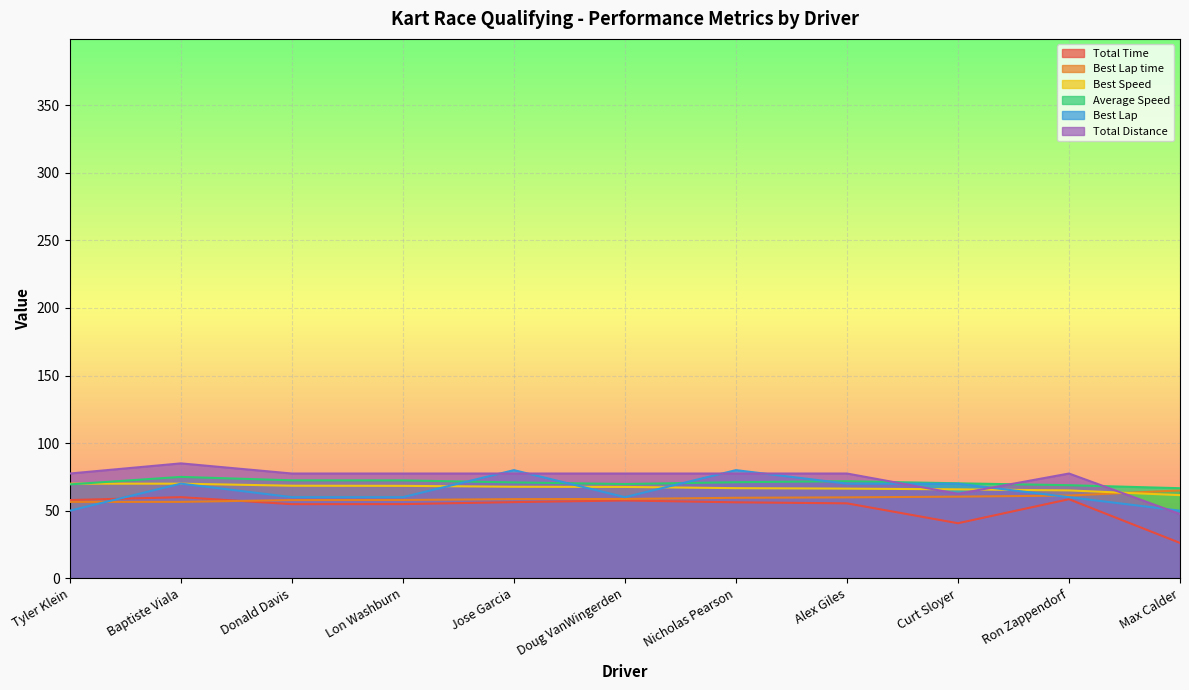

Reading right to left, transcribe all the data shown in this chart.

Total Time: Max Calder=26.1	Ron Zappendorf=58.5	Curt Sloyer=40.7	Alex Giles=55.4	Nicholas Pearson=56.2	Doug VanWingerden=57.6	Jose Garcia=56.3	Lon Washburn=54.9	Donald Davis=54.8	Baptiste Viala=60.0	Tyler Klein=57.9
Best Lap time: Max Calder=65.0	Ron Zappendorf=61.2	Curt Sloyer=60.4	Alex Giles=59.9	Nicholas Pearson=59.5	Doug VanWingerden=58.7	Jose Garcia=58.5	Lon Washburn=57.9	Donald Davis=57.9	Baptiste Viala=56.5	Tyler Klein=56.5
Best Speed: Max Calder=61.5	Ron Zappendorf=65.0	Curt Sloyer=65.8	Alex Giles=66.3	Nicholas Pearson=66.7	Doug VanWingerden=67.6	Jose Garcia=67.7	Lon Washburn=68.4	Donald Davis=68.5	Baptiste Viala=70.0	Tyler Klein=70.0
Average Speed: Max Calder=66.6	Ron Zappendorf=68.9	Curt Sloyer=70.2	Alex Giles=71.8	Nicholas Pearson=71.1	Doug VanWingerden=69.7	Jose Garcia=70.9	Lon Washburn=72.4	Donald Davis=72.5	Baptiste Viala=75.0	Tyler Klein=69.4
Best Lap: Max Calder=50.0	Ron Zappendorf=60.0	Curt Sloyer=70.0	Alex Giles=70.0	Nicholas Pearson=80.0	Doug VanWingerden=60.0	Jose Garcia=80.0	Lon Washburn=60.0	Donald Davis=60.0	Baptiste Viala=70.0	Tyler Klein=50.0
Total Distance: Max Calder=47.5	Ron Zappendorf=77.5	Curt Sloyer=62.5	Alex Giles=77.5	Nicholas Pearson=77.5	Doug VanWingerden=77.5	Jose Garcia=77.5	Lon Washburn=77.5	Donald Davis=77.5	Baptiste Viala=85.0	Tyler Klein=77.5